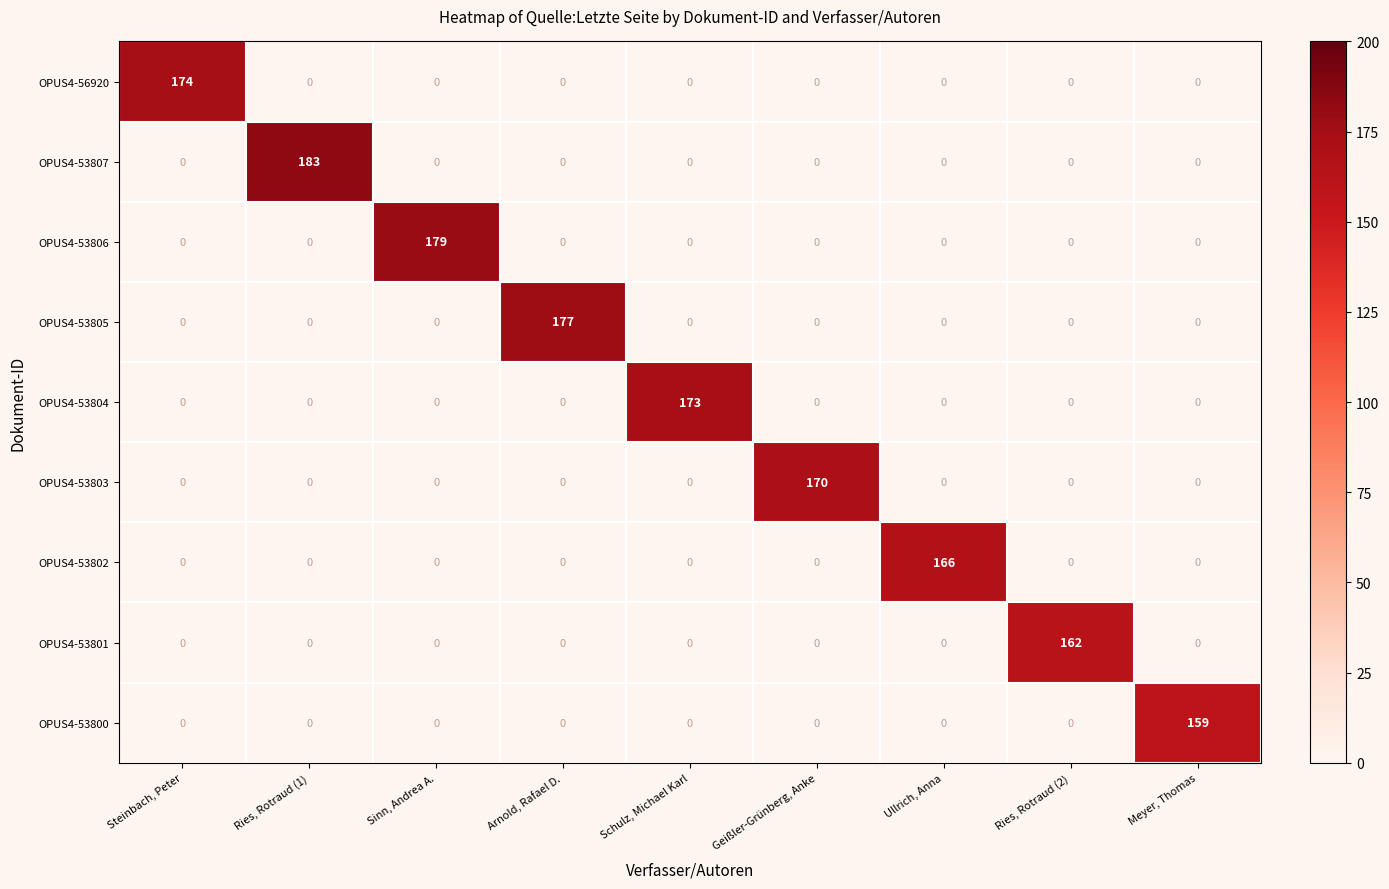

Which series has the largest total across all categories?

OPUS4-53807